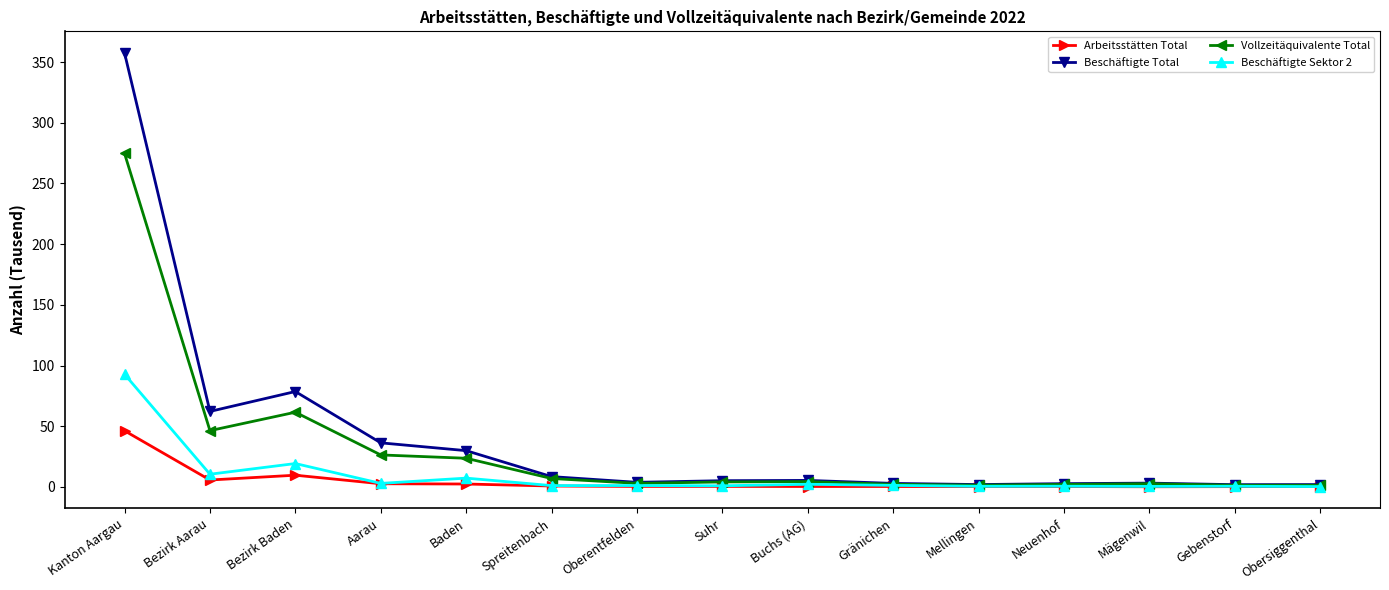

Rank the series by their maximum value, from highest to lowest.

Beschäftigte Total, Vollzeitäquivalente Total, Beschäftigte Sektor 2, Arbeitsstätten Total